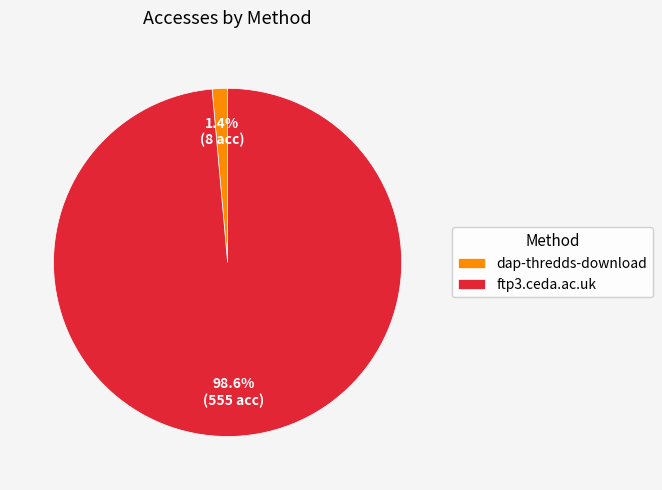

Which slice is the smallest?

dap-thredds-download